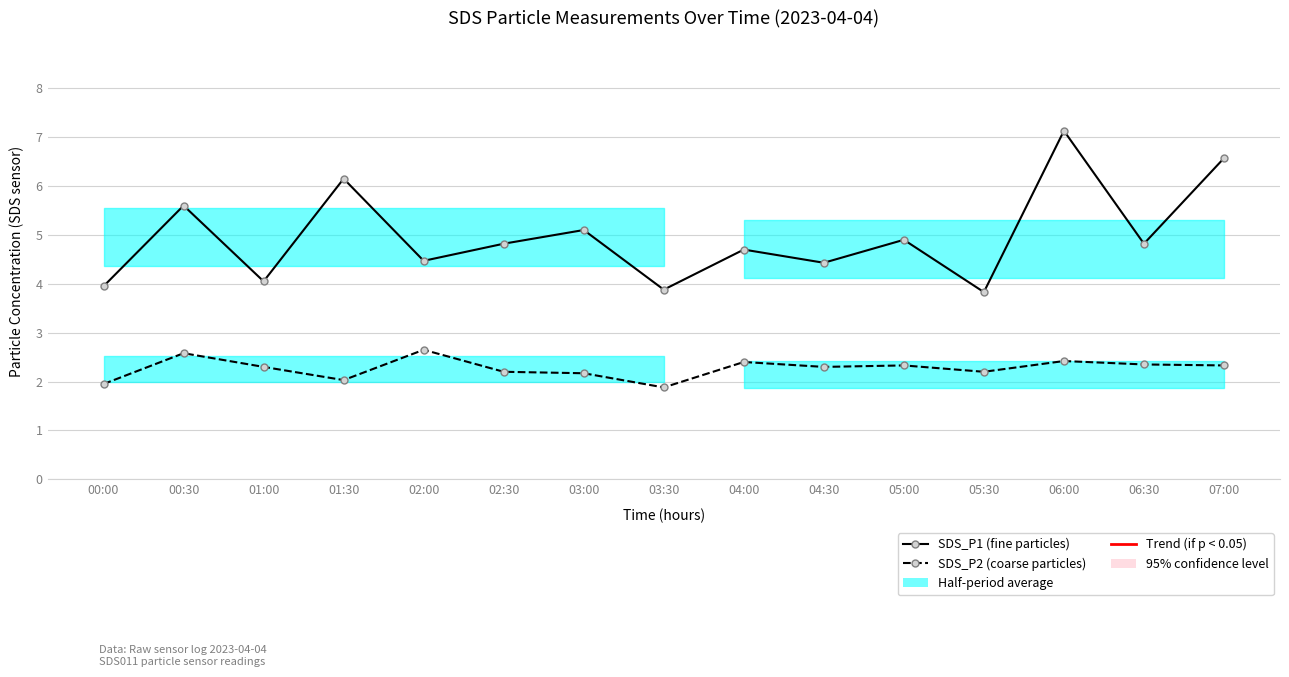

Which label corresponds to the smallest value in the chart?

03:30